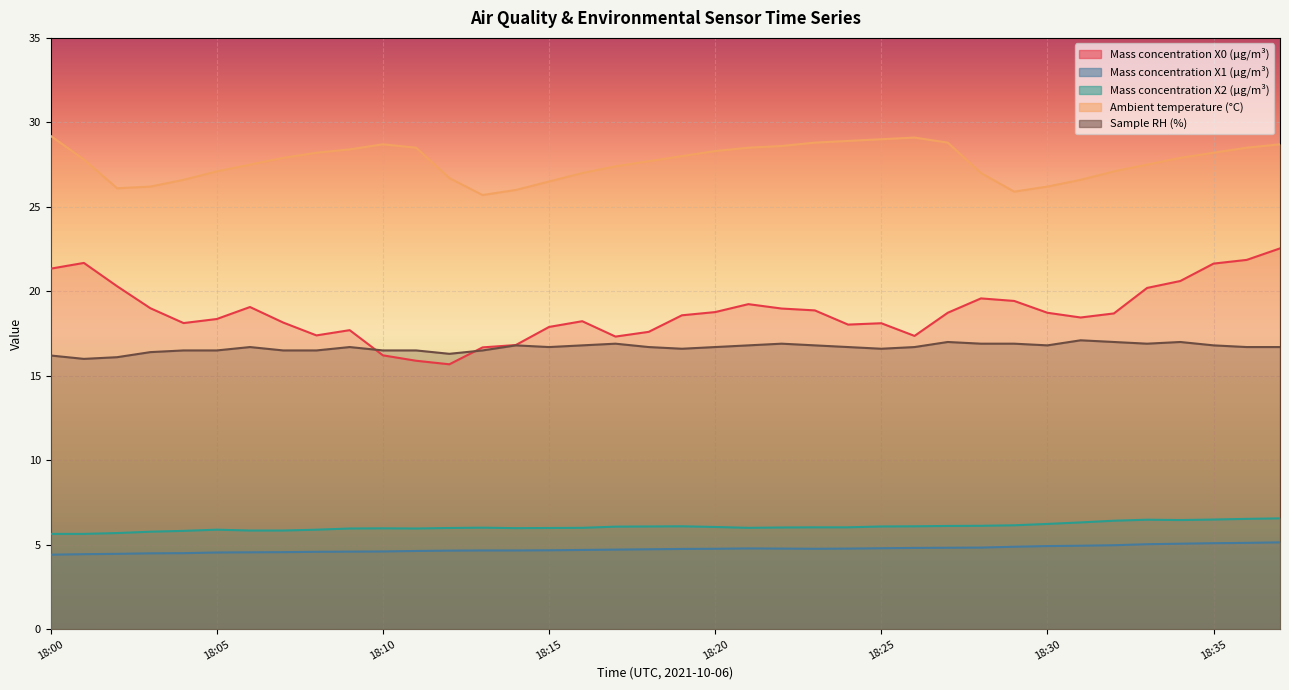

At which category does Mass concentration X1 (μg/m³) reach its first local valley?

18:23